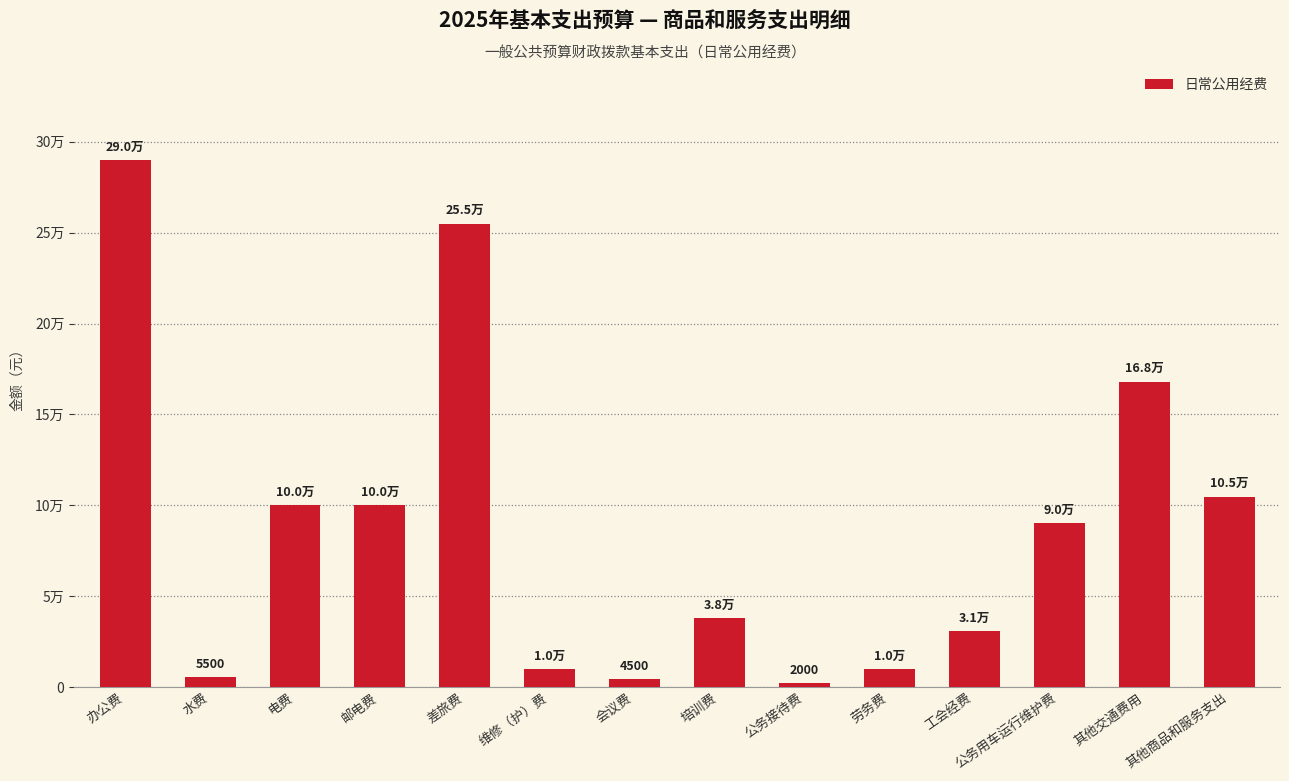

What is the label of the 8th bar from the left?

培训费